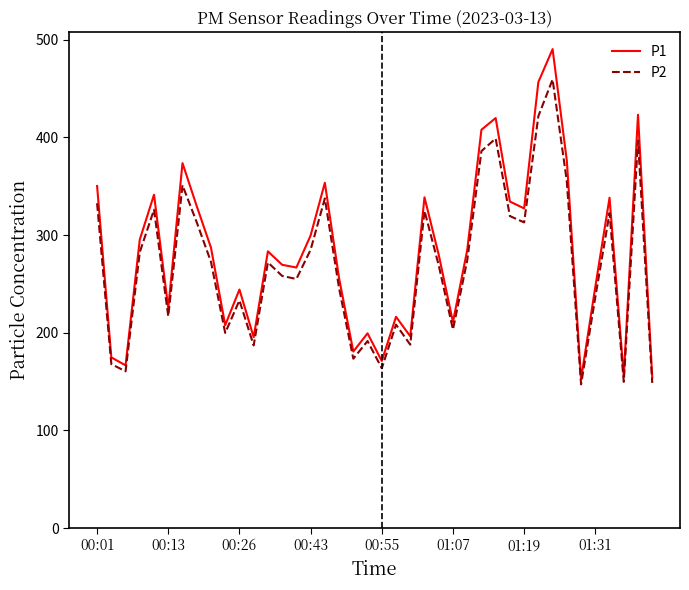

What is the smallest value displayed?

147.2